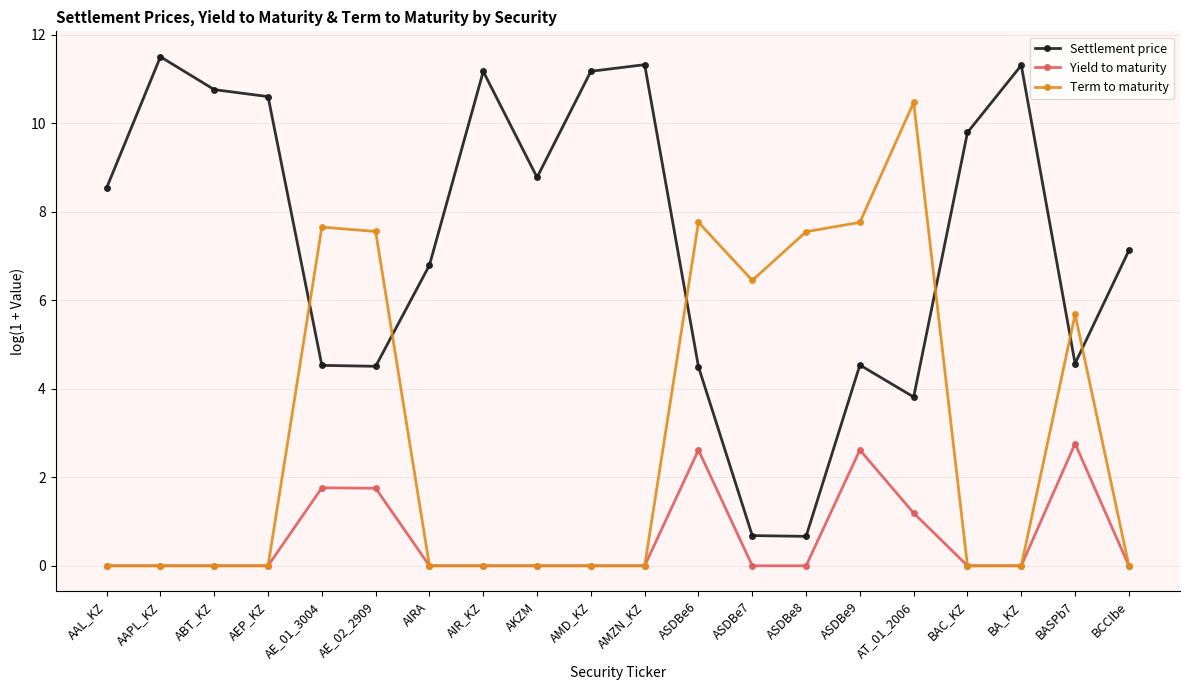

What are all the series names shown in the legend?

Settlement price, Yield to maturity, Term to maturity